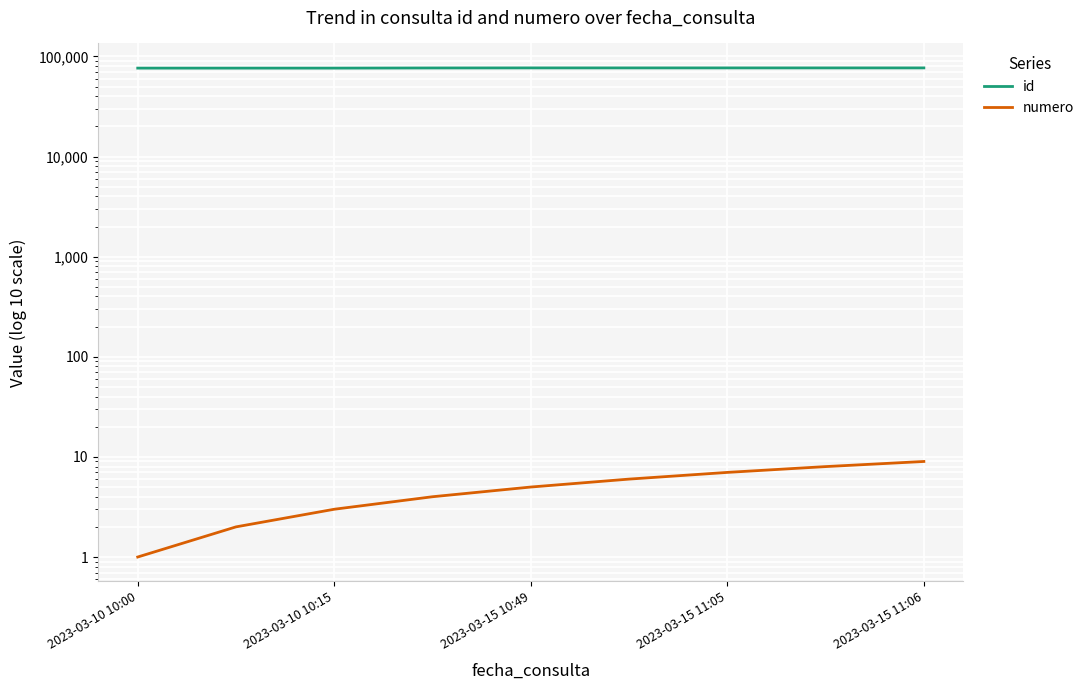

What is the average value of the id series?

76625